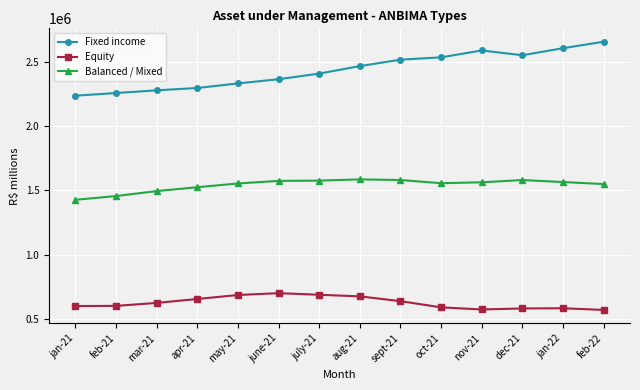

What is the label of the 5th point from the right?

oct-21